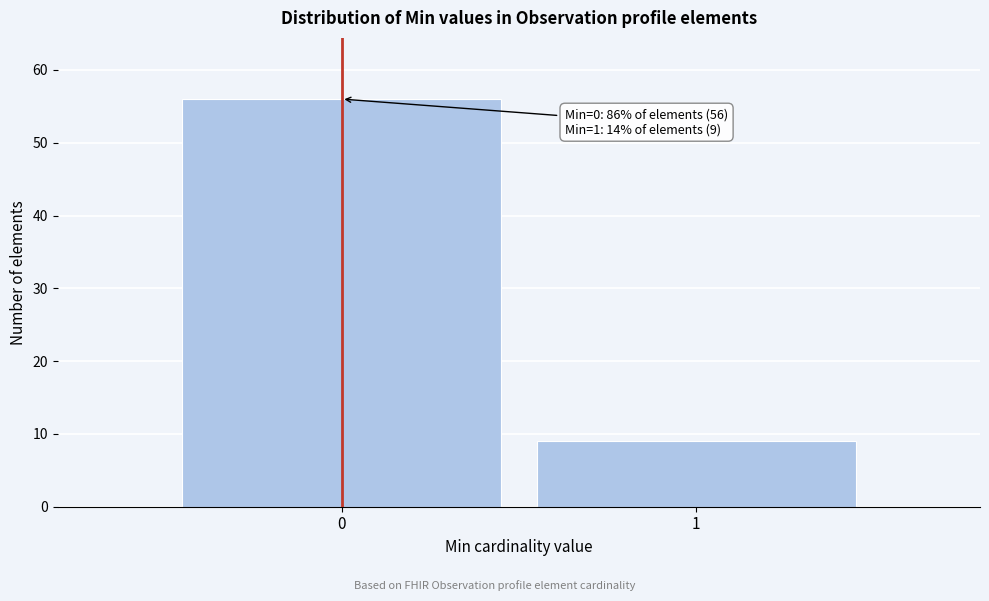

Reading right to left, transcribe all the data shown in this chart.

9	56